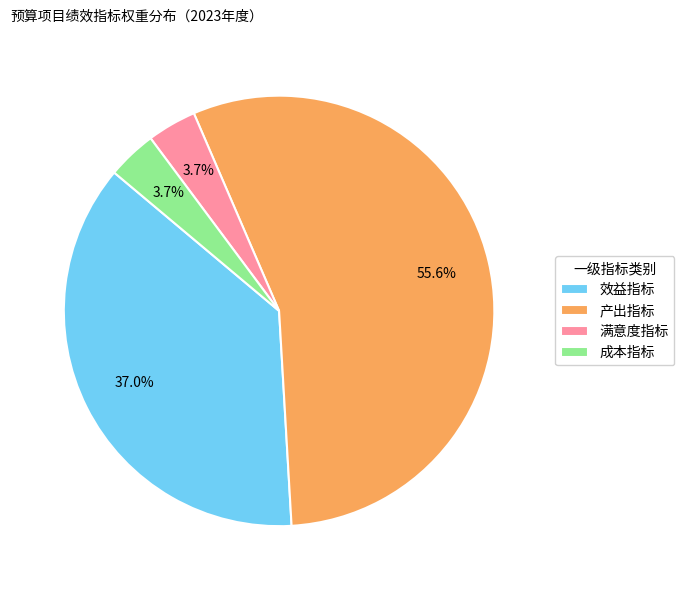

What percentage is the 效益指标 slice, to the nearest percent?

37%